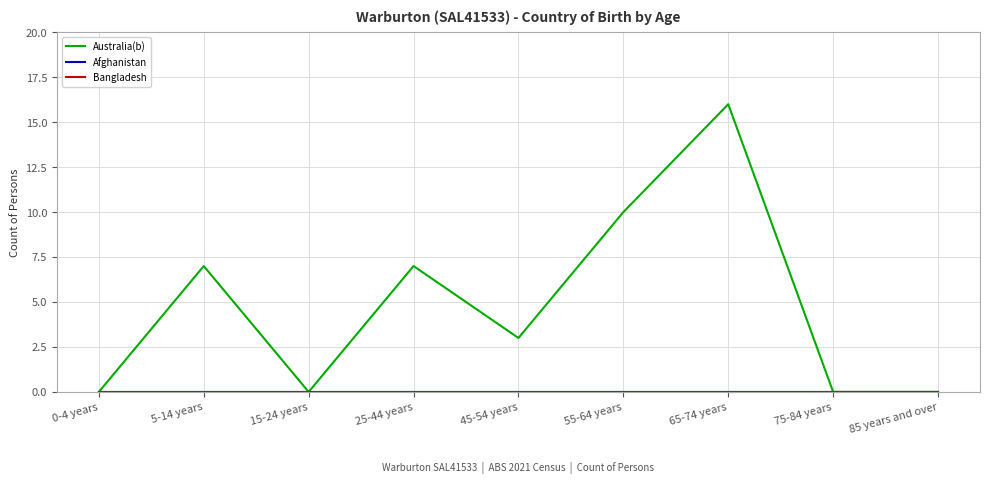

At which category does the chart reach its minimum across all series?

0-4 years